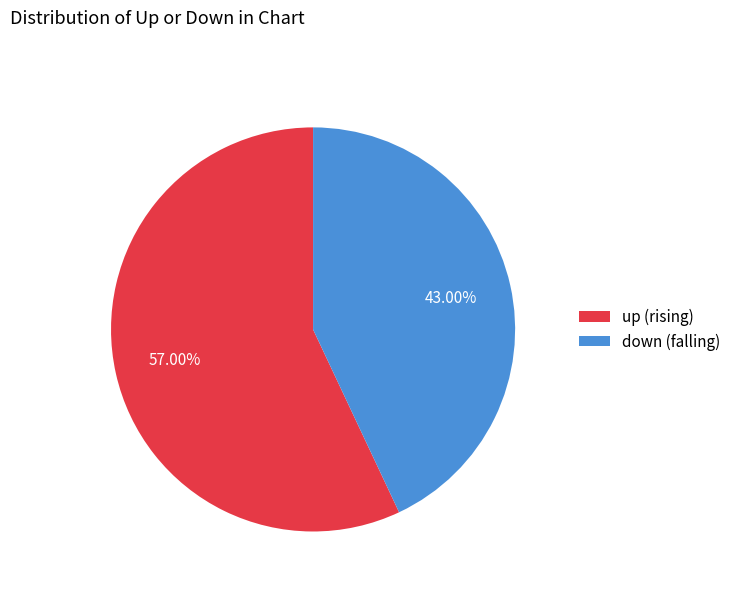

How many slices are in this pie chart?

2